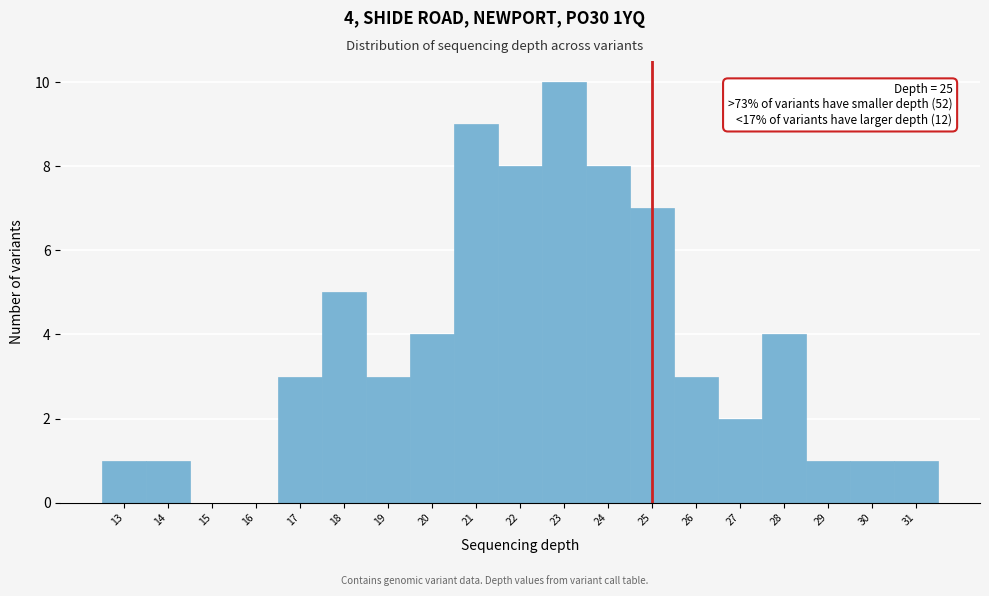

Which range on the x-axis has the tallest bar?

22.5 to 23.5